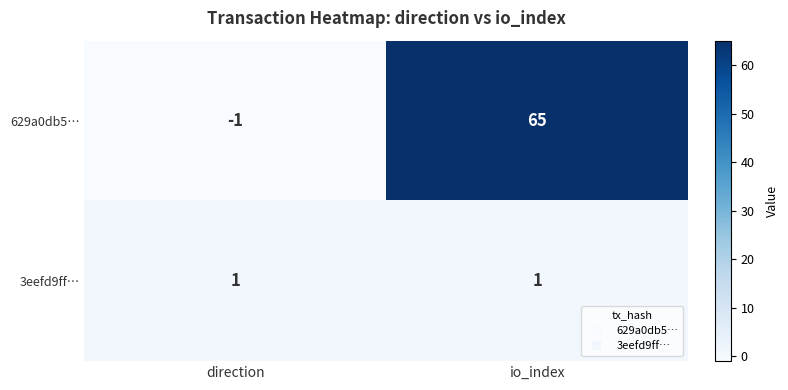

Which label corresponds to the smallest value in the chart?

direction